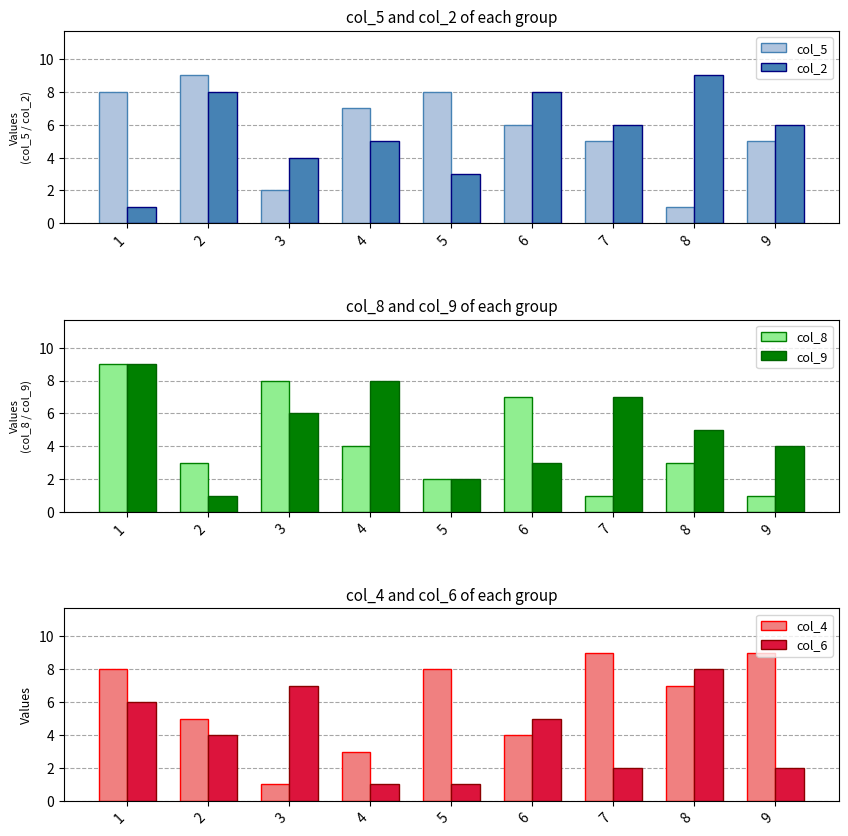

Are the bars horizontal?

No